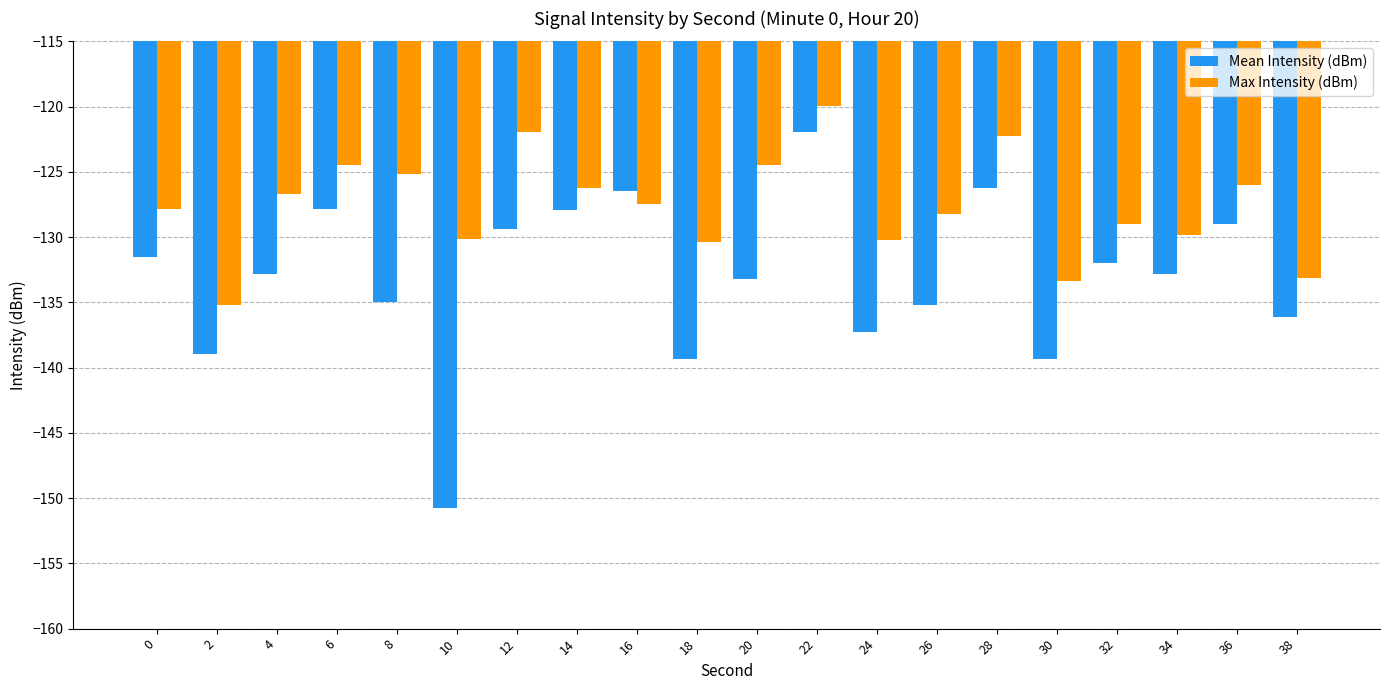

What is the difference between the maximum and second lowest values in the Mean Intensity (dBm) series?

17.4